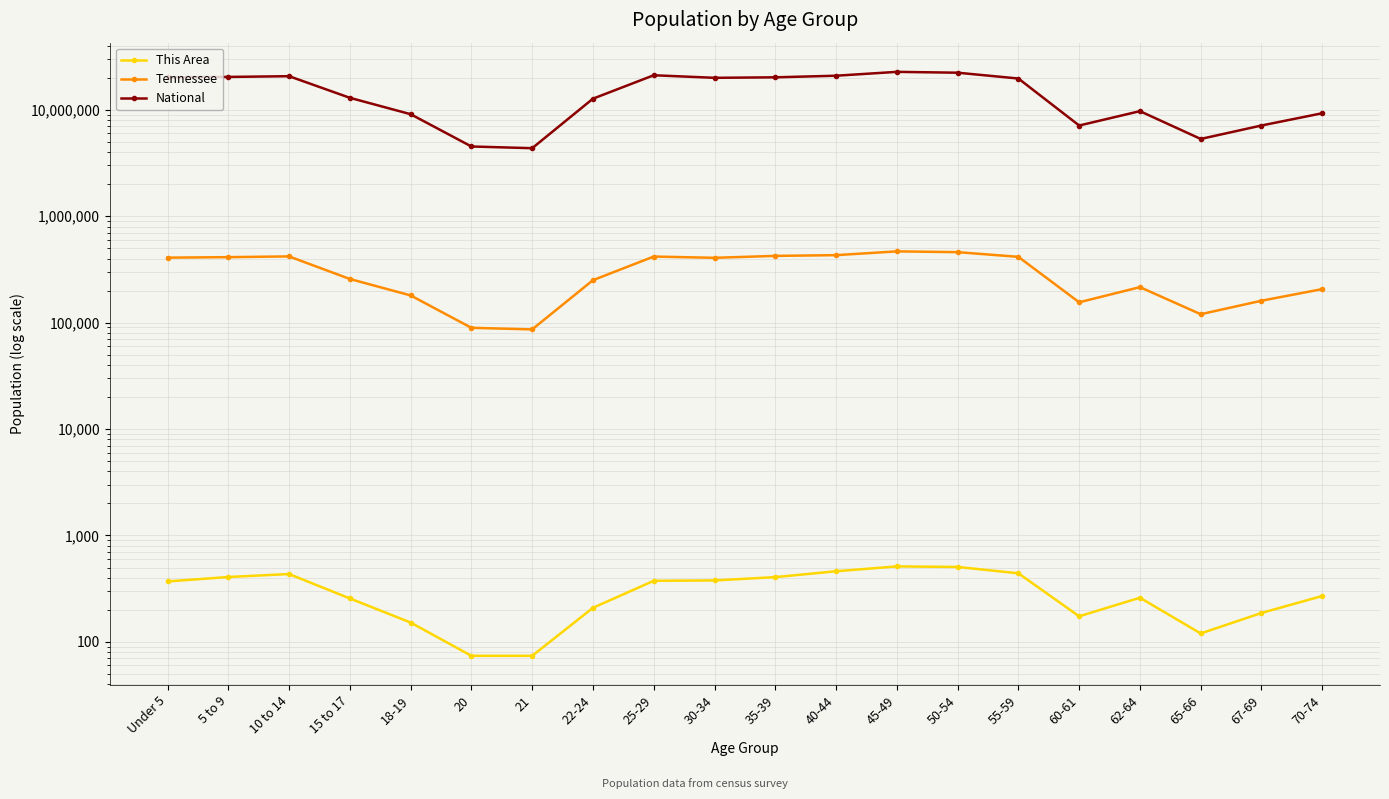

What is the difference between the highest and lowest values at 70-74?

9277896